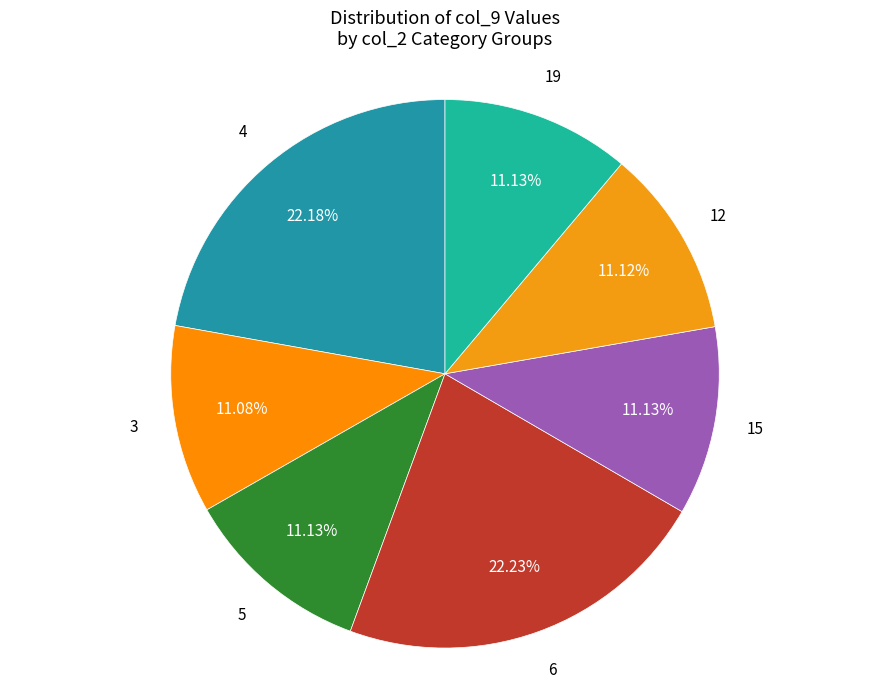

Is it true that 4 is 17% of the pie?

False